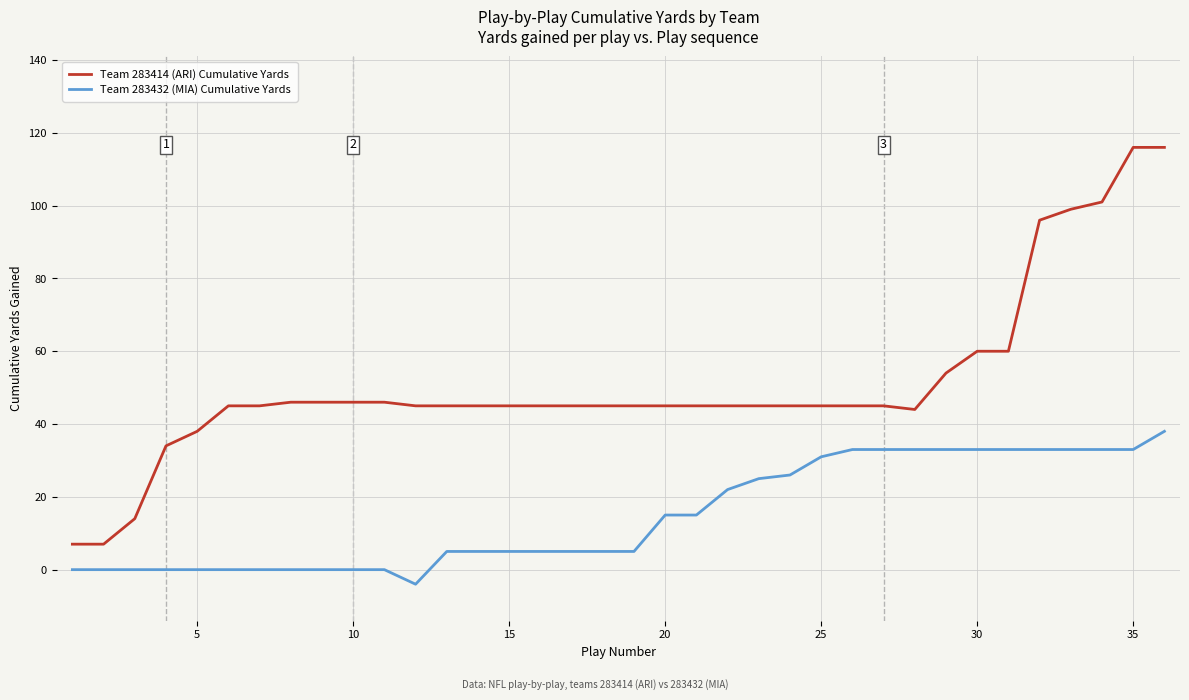

Which series has the largest total across all categories?

Team 283414 (ARI) Cumulative Yards